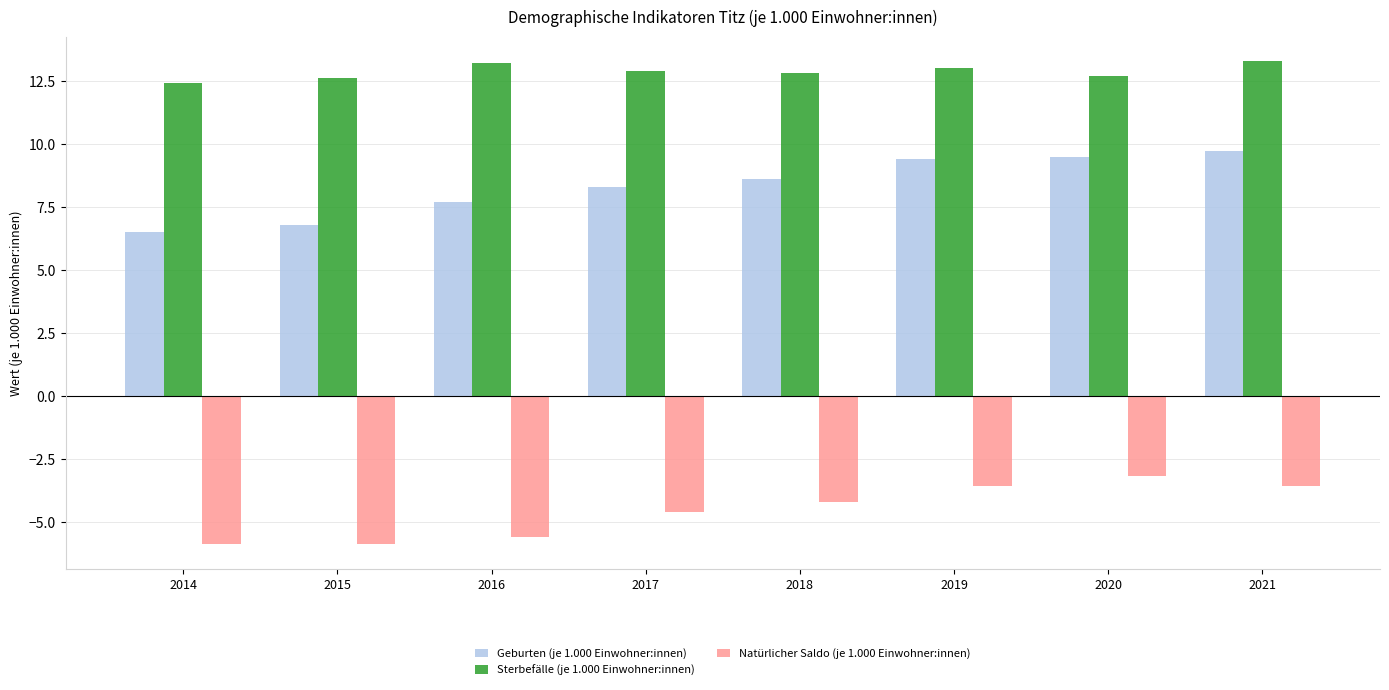

At how many categories does at least one series exceed 12?

8